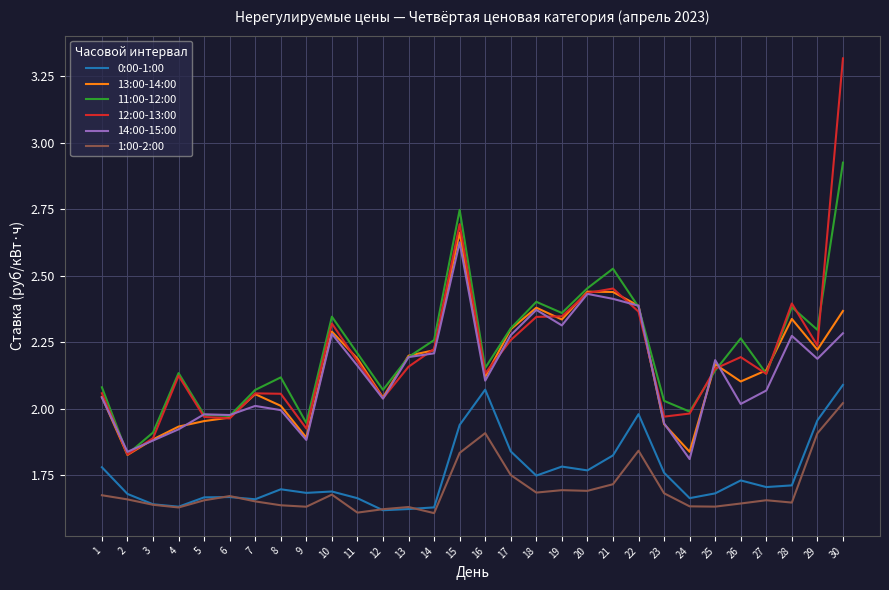

The 1:00-2:00 series shows 0.5 at 17. True or false?

False